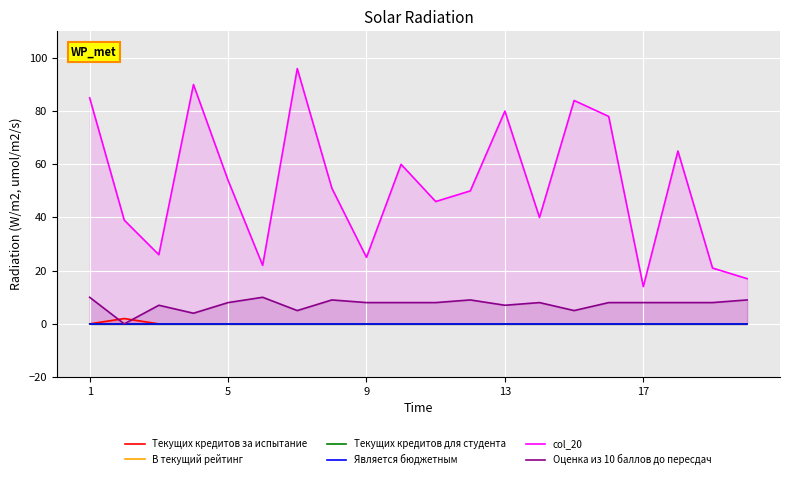

The value of col_20 at 9 is 25. True or false?

True